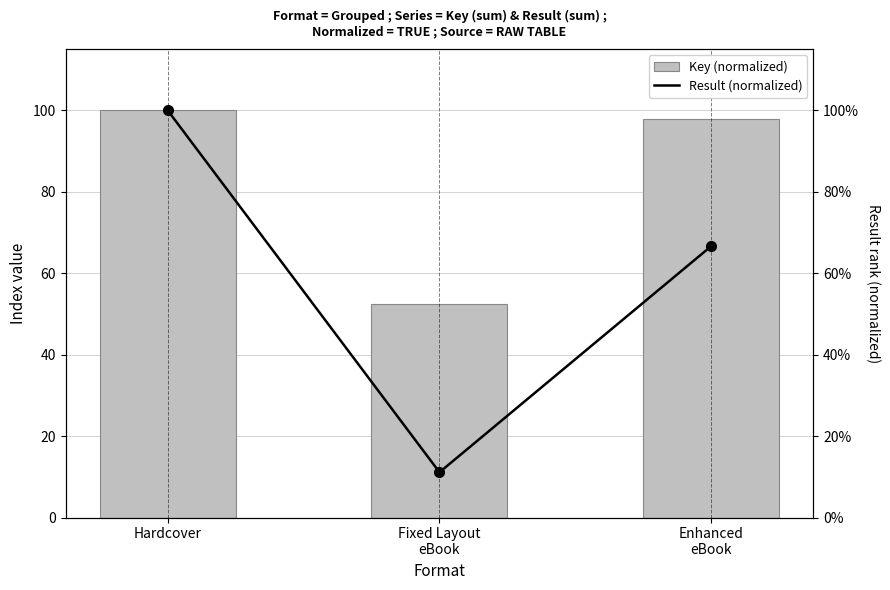

Which series has the widest spread of values?

Result (normalized)